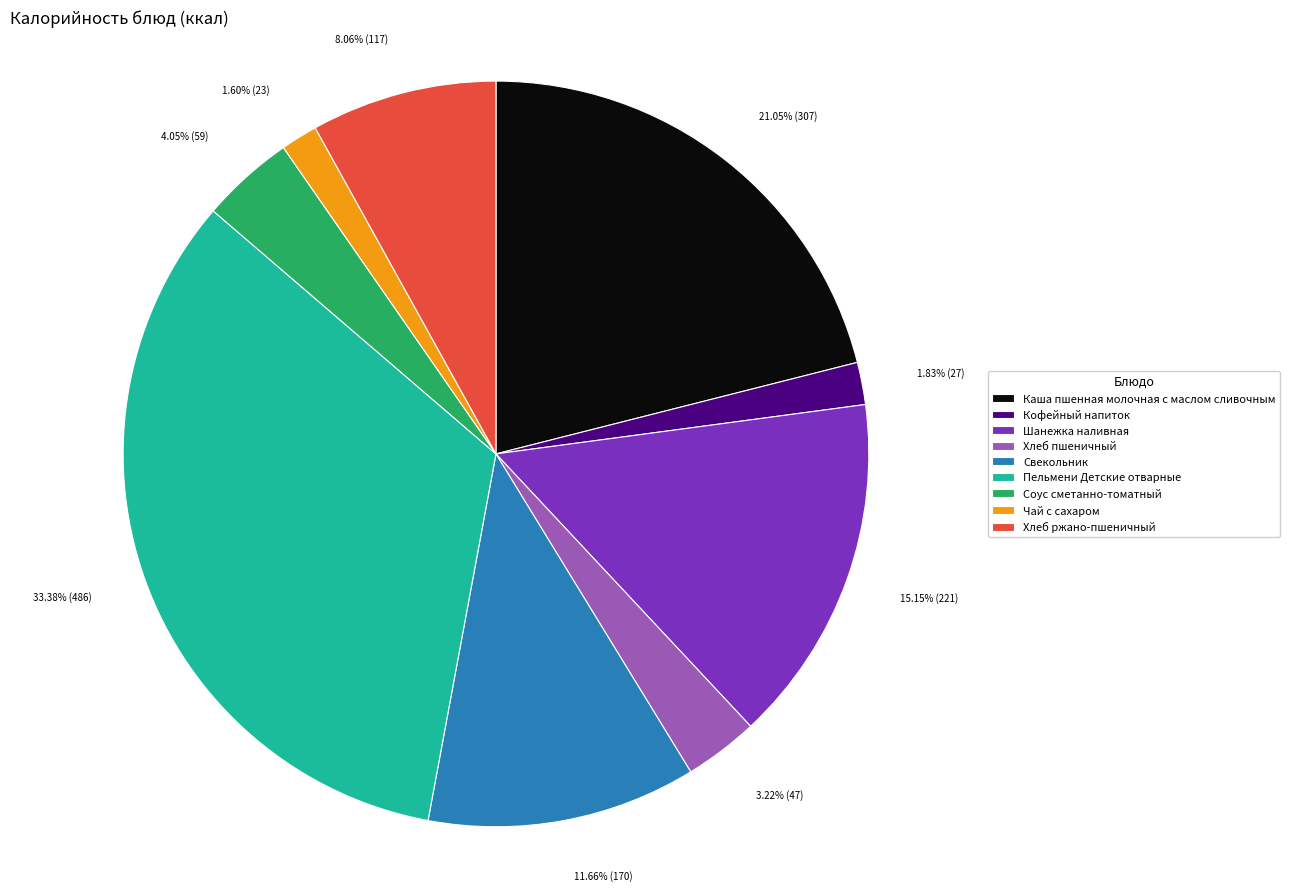

Is there a majority slice in this chart?

No